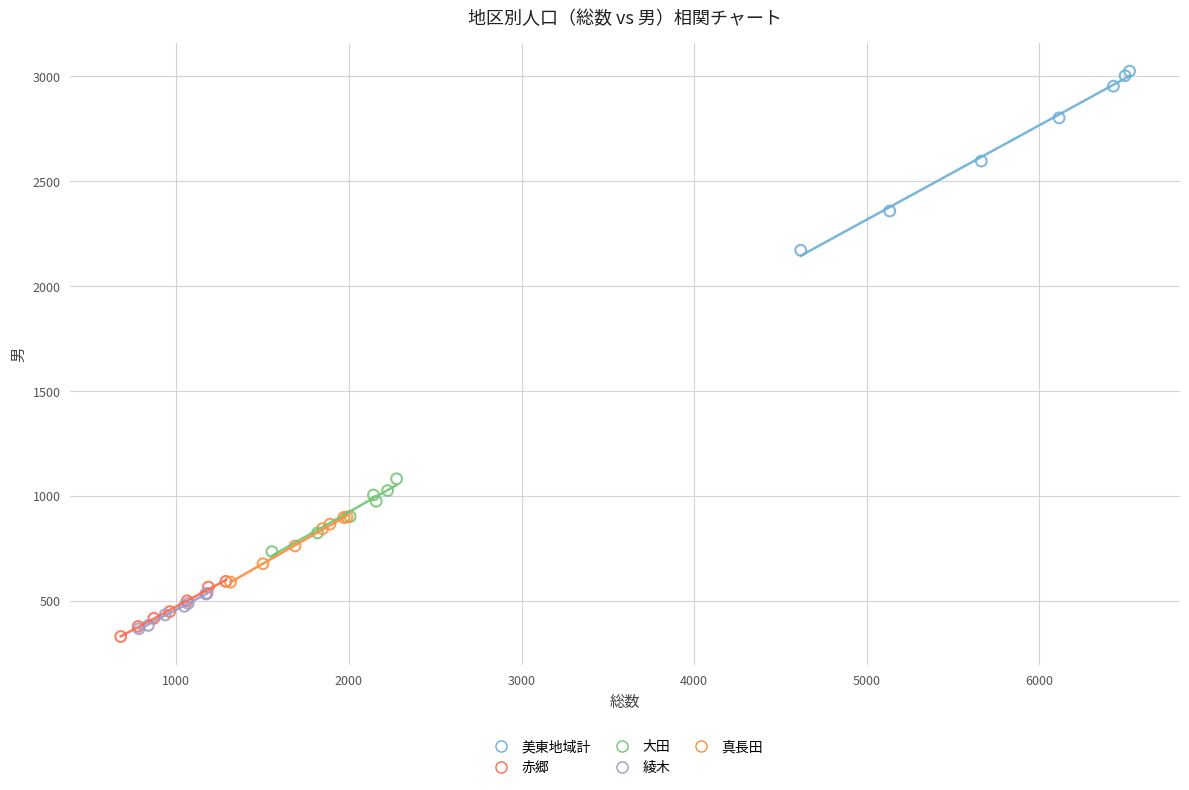

Which series has the largest Y range (max minus min)?

美東地域計